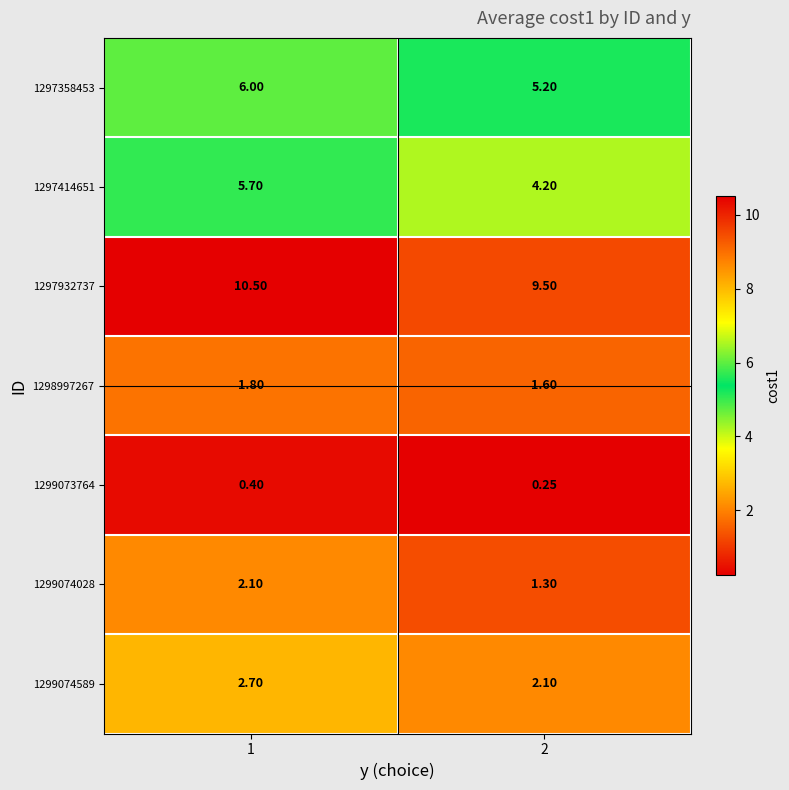

Is the value of 1298997267 at 1 greater than the value of 1297358453 at 1?

No